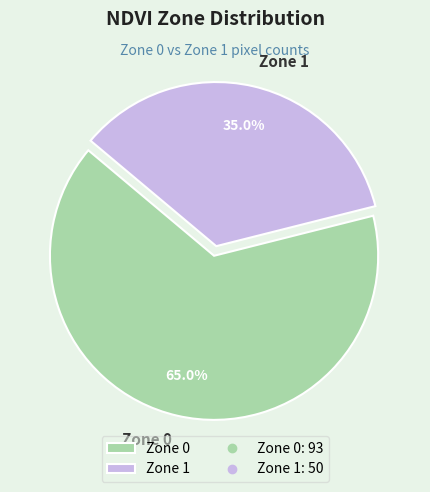

To the nearest percent, what is the difference between the Zone 0 and Zone 1 slice percentages?

30%